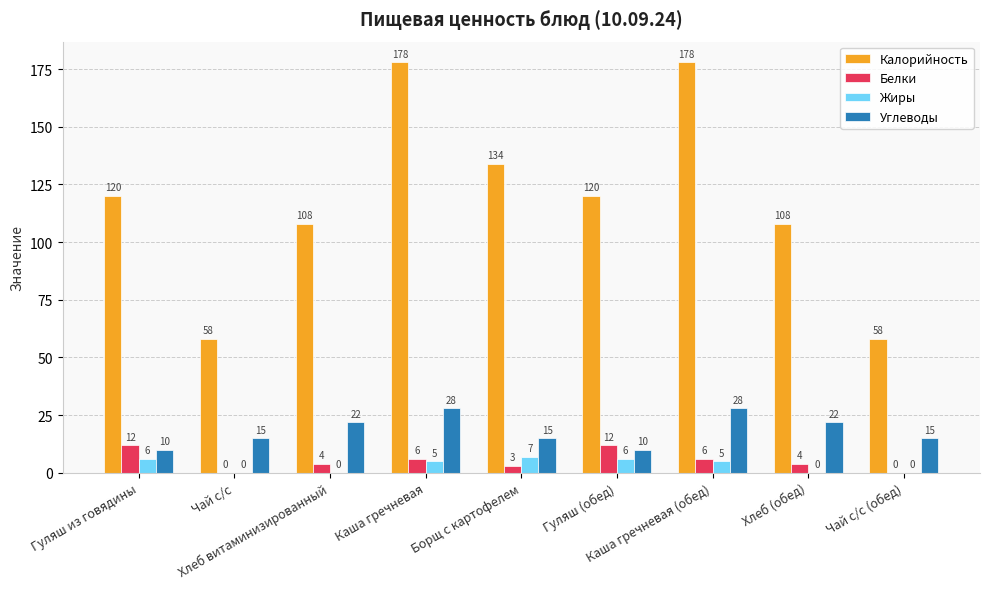

What is the sum of the Жиры values at Гуляш из говядины and Хлеб витаминизированный?

6